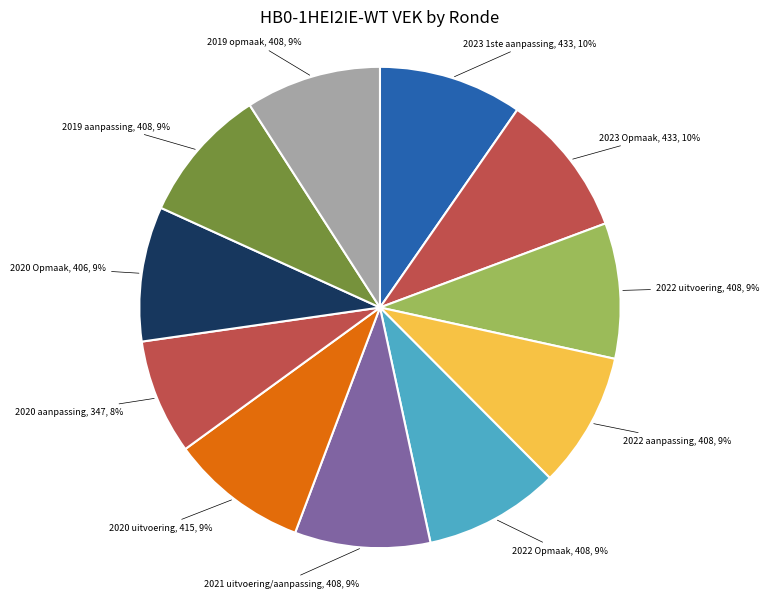

To the nearest percent, what percentage of the pie is 2023 1ste aanpassing?

10%